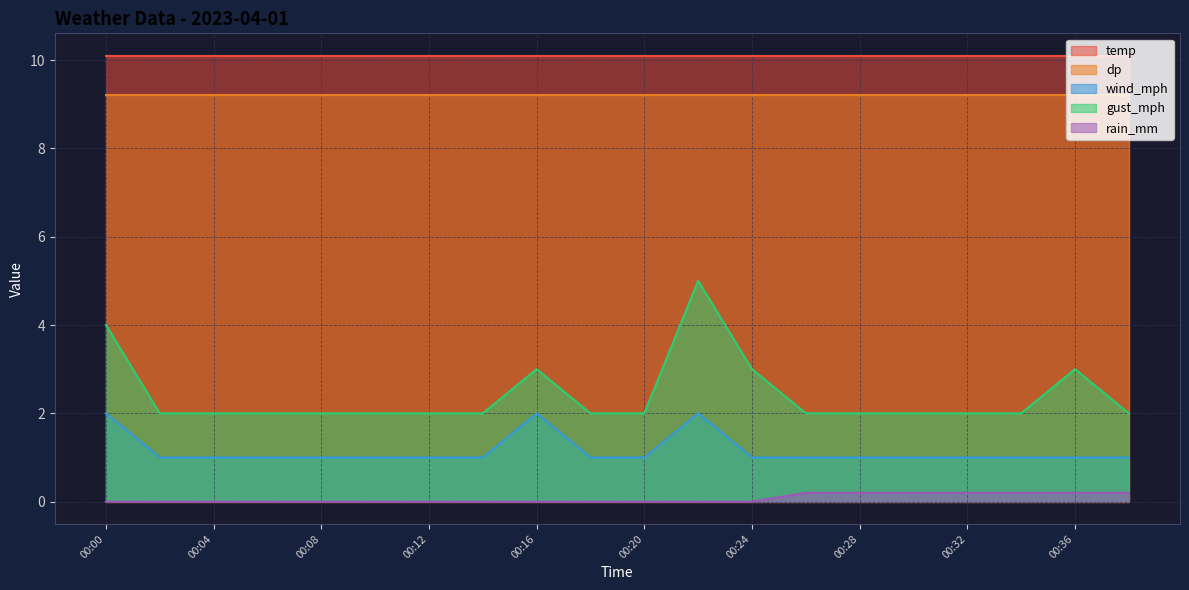

What are all the series names shown in the legend?

temp, dp, wind_mph, gust_mph, rain_mm